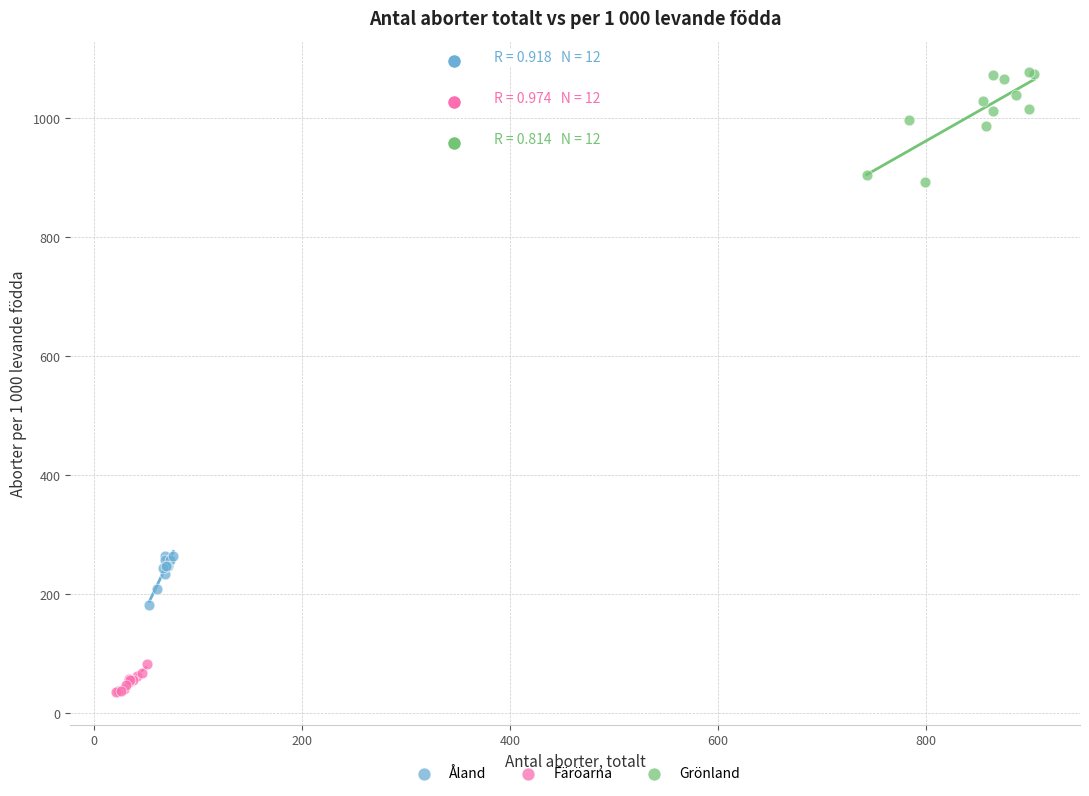

Which series contains the highest Y value?

Grönland